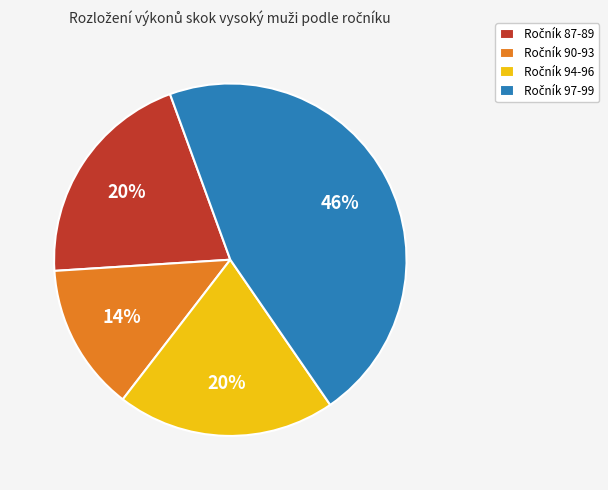

To the nearest percent, what is the difference between the largest and smallest slice percentages?

32%